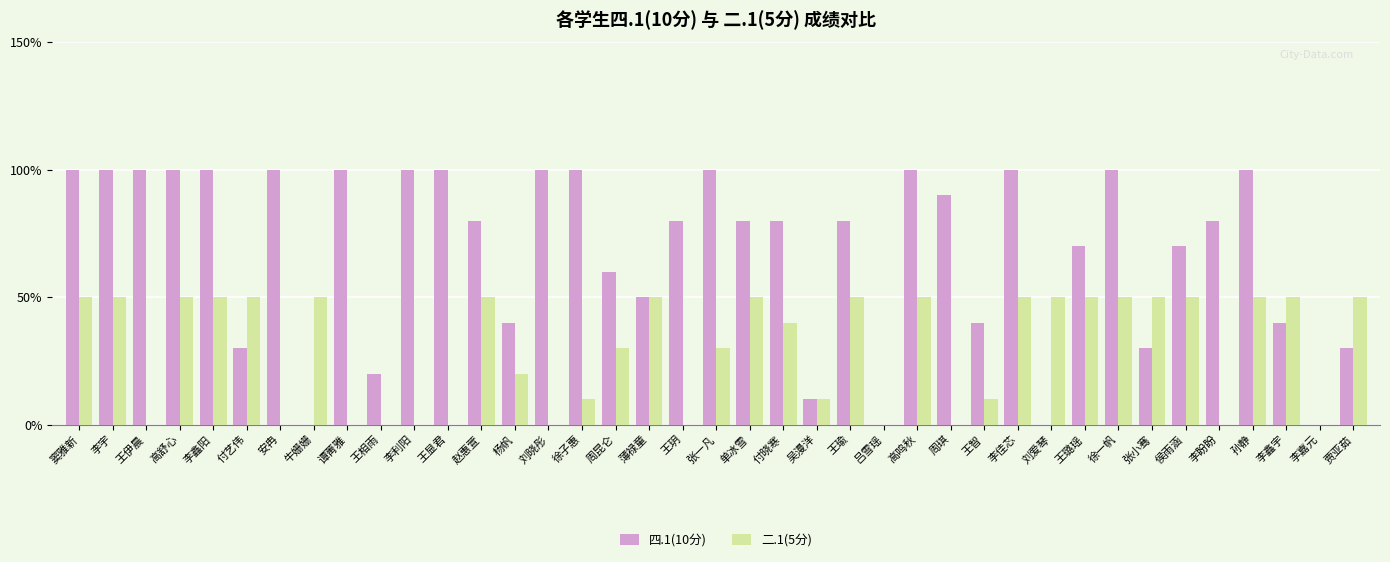

What is the value of the 四.1(10分) bar at the 24th from the left?

8